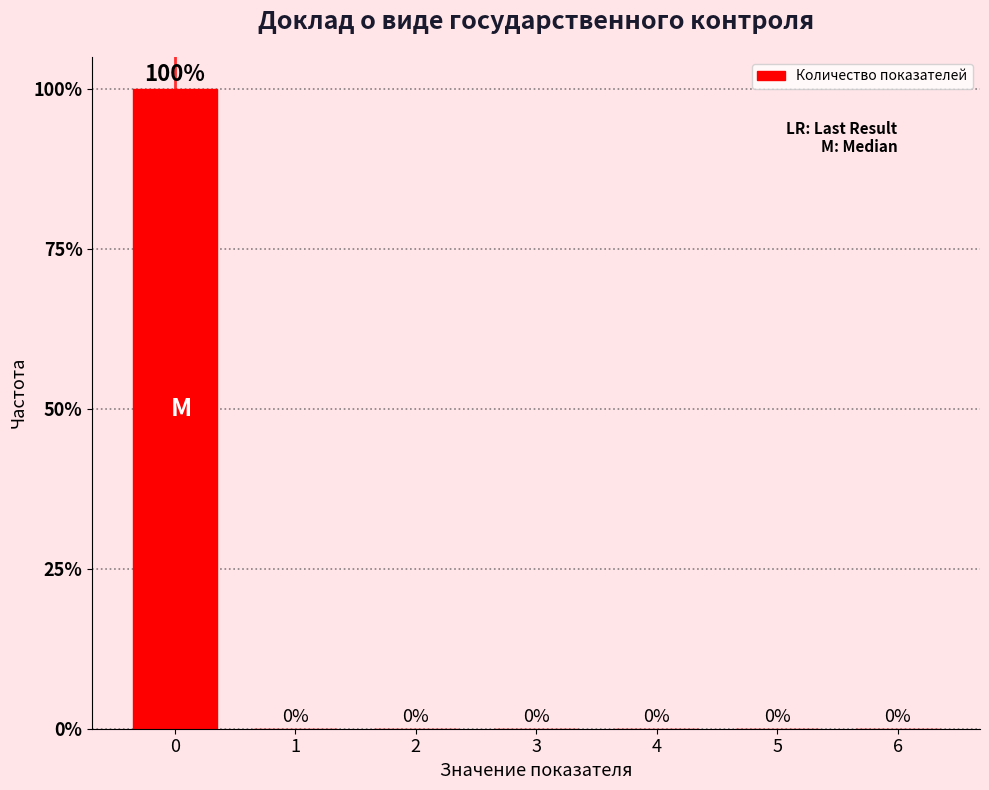

Reading left to right, what are all the values shown in this chart?

0=100	1=0	2=0	3=0	4=0	5=0	6=0